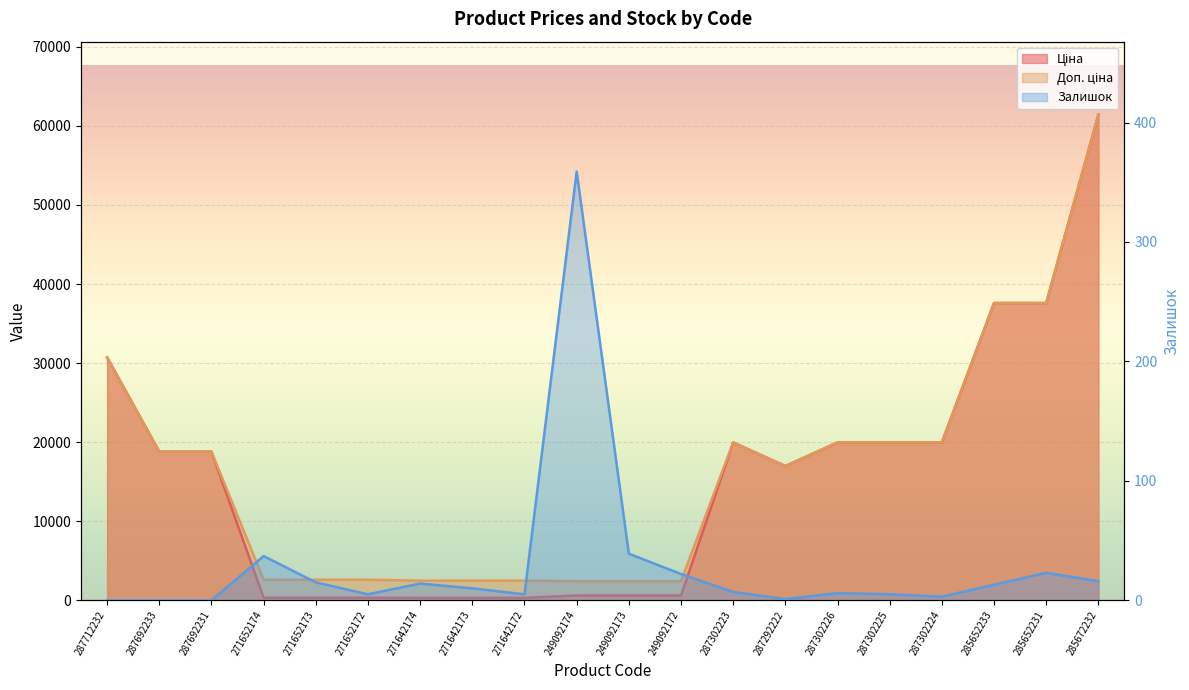

How many data points in Доп. ціна are less than 18796?

10